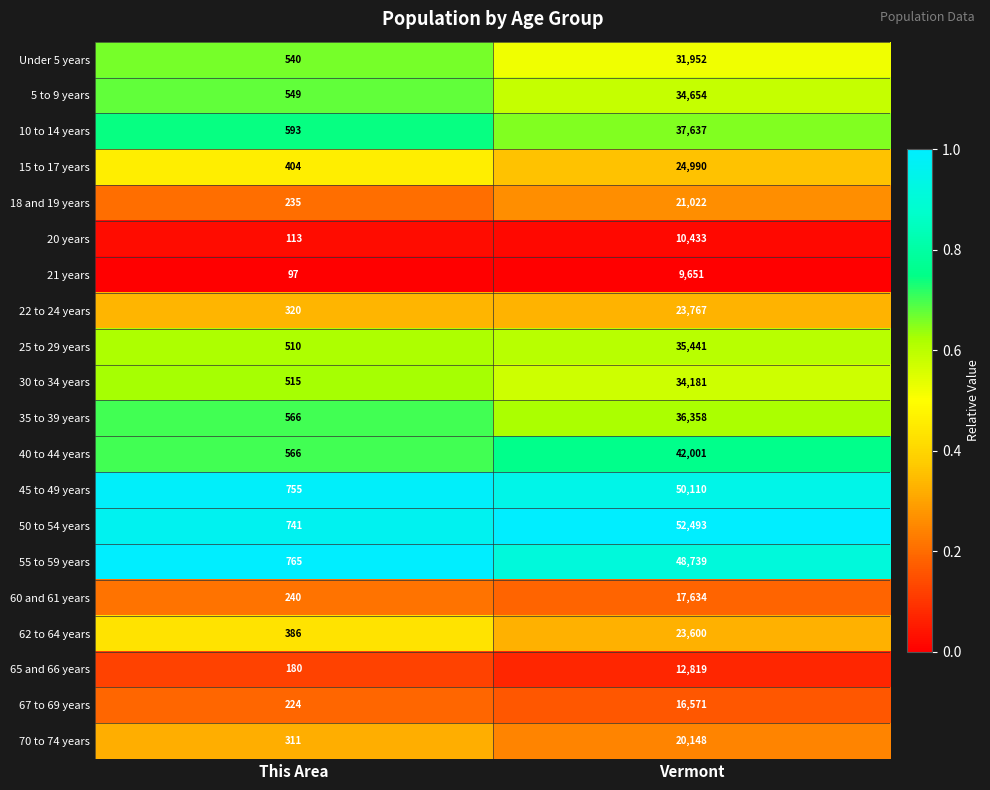

What is the difference between the highest and lowest values at Vermont?

42842